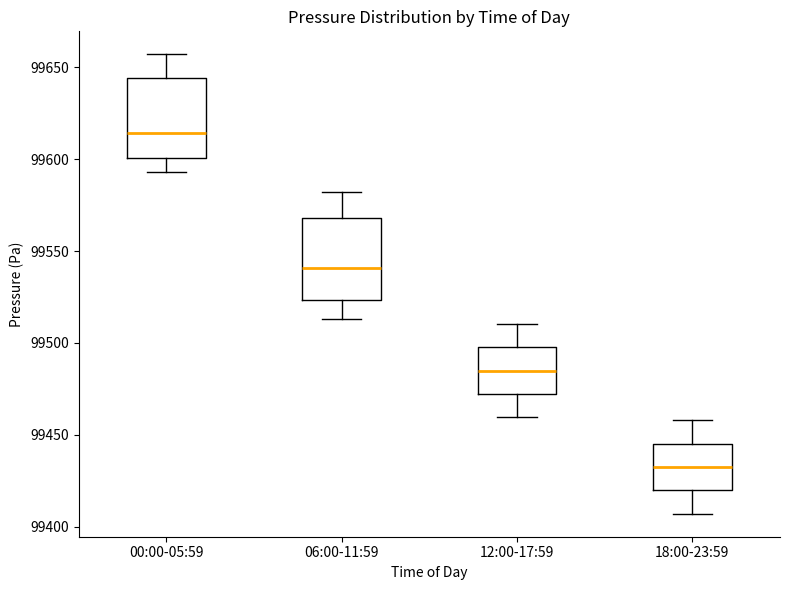

Reading left to right, read every box against the y-axis: the position of its median line, the range the box covers, and the ends of its whiskers. The values are not printed on the chart, so give them approximately, as read against the axis.

00:00-05:59: median 99615, box 99600 to 99645, whiskers 99595 to 99655
06:00-11:59: median 99540, box 99525 to 99570, whiskers 99515 to 99580
12:00-17:59: median 99485, box 99470 to 99500, whiskers 99460 to 99510
18:00-23:59: median 99435, box 99420 to 99445, whiskers 99405 to 99460